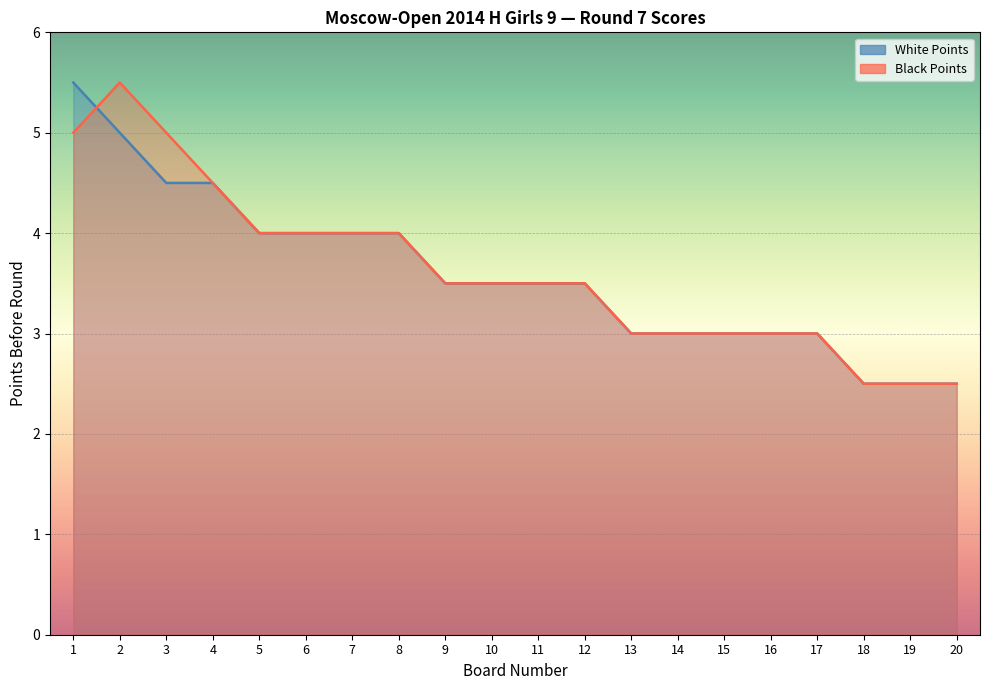

Is it true that White Points equals 3.5 at 12?

True